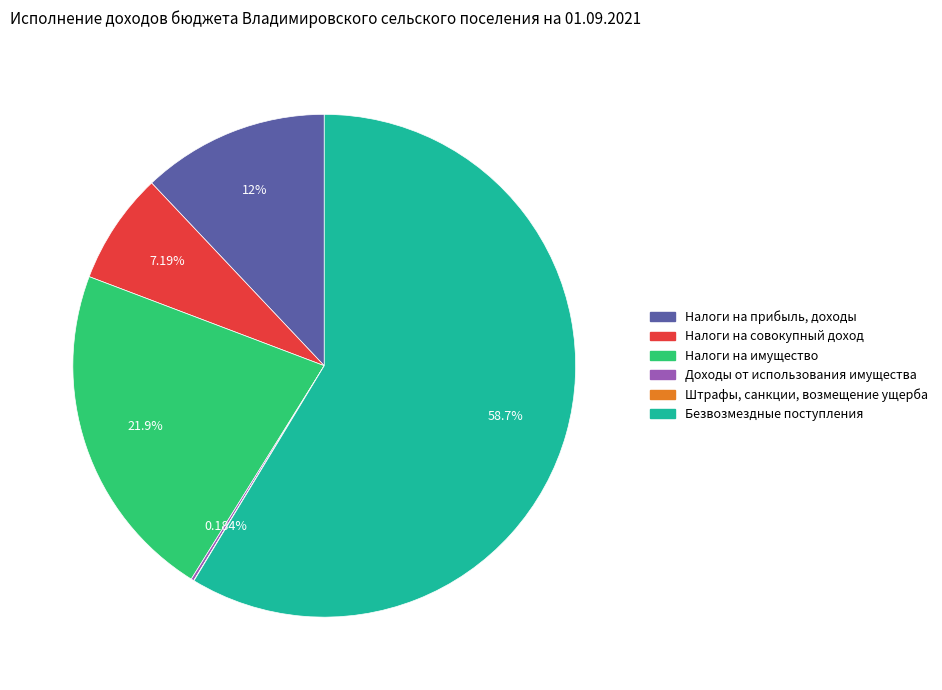

Is there a majority slice in this chart?

Yes